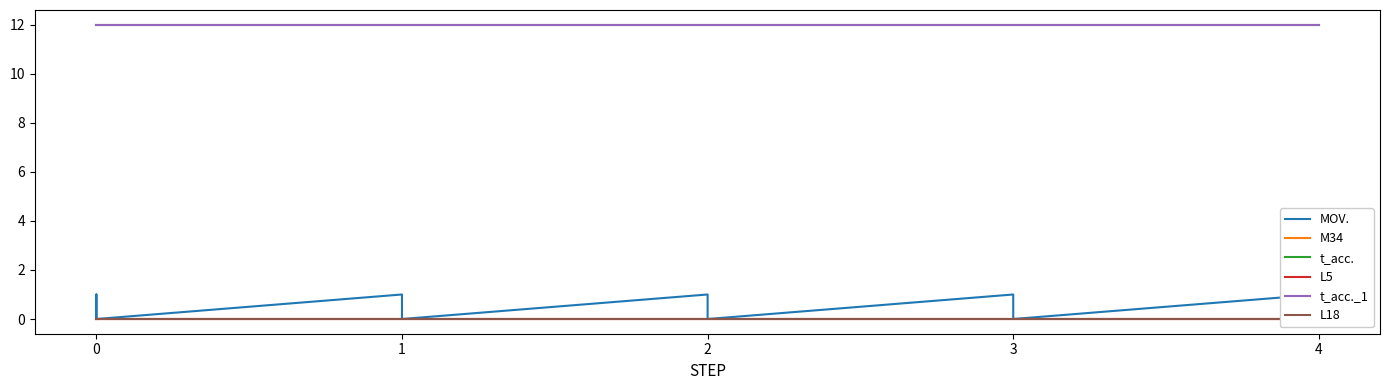

The value of t_acc. at 3 is 20. True or false?

False